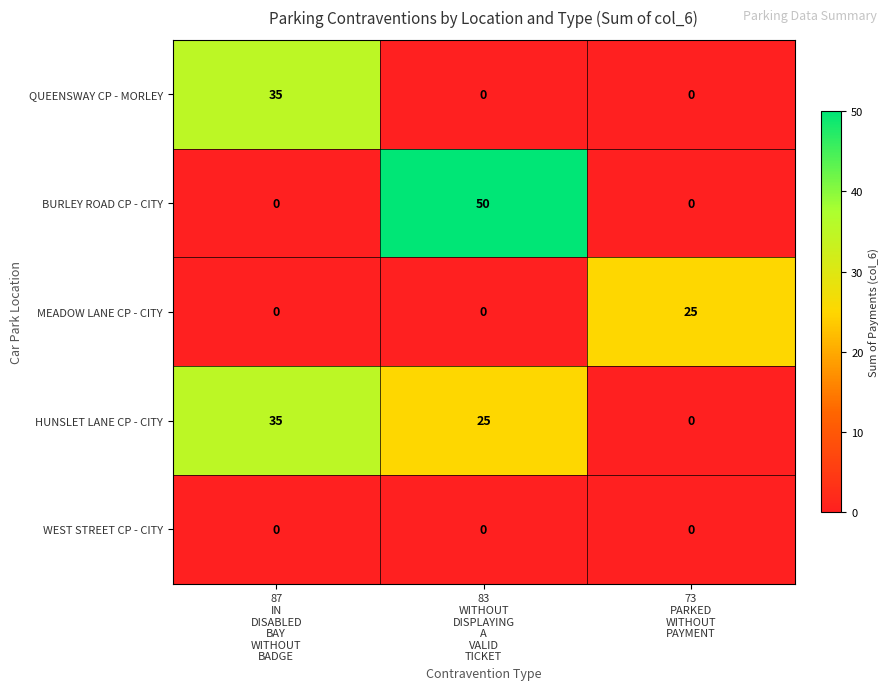

Rank the series by their average value, from highest to lowest.

HUNSLET LANE CP - CITY, BURLEY ROAD CP - CITY, QUEENSWAY CP - MORLEY, MEADOW LANE CP - CITY, WEST STREET CP - CITY